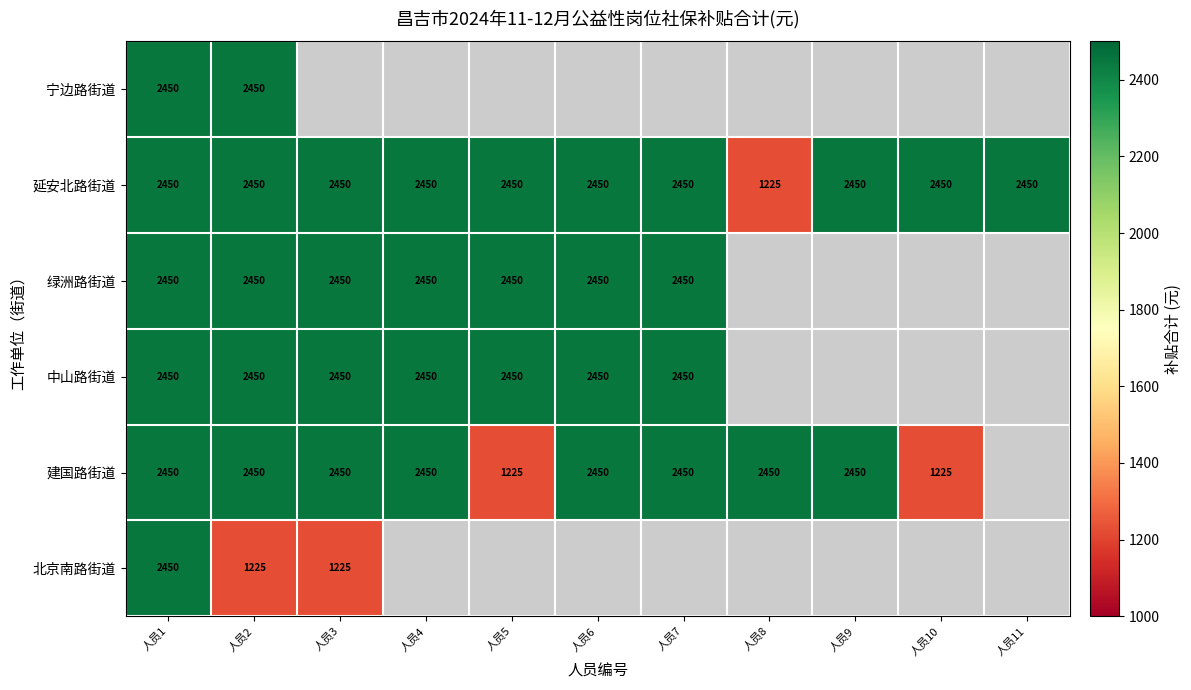

What is the greatest value displayed?

2449.5